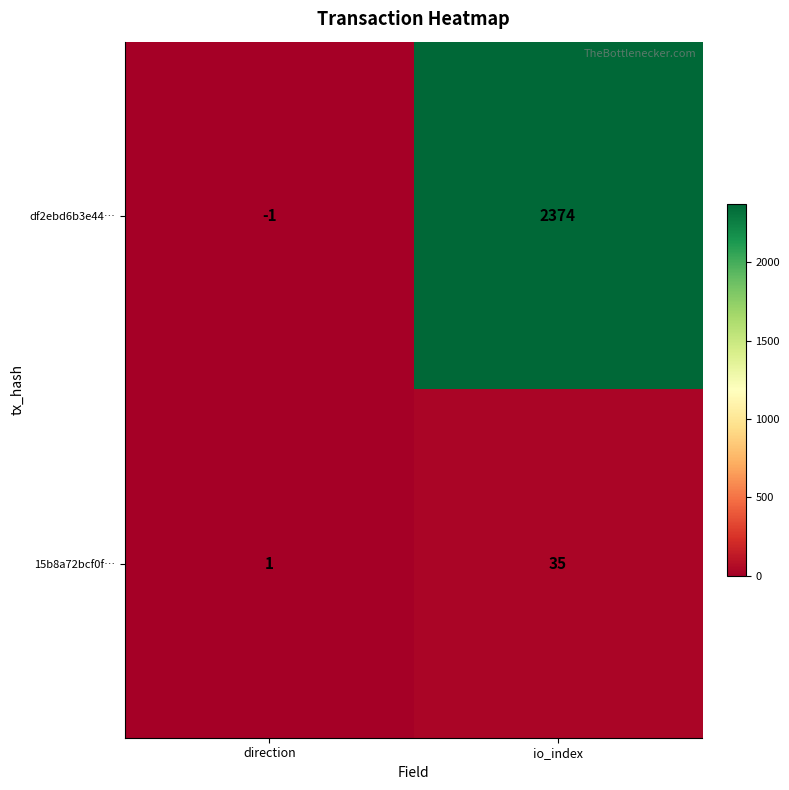

What is the spread (max minus min) of values at direction?

2